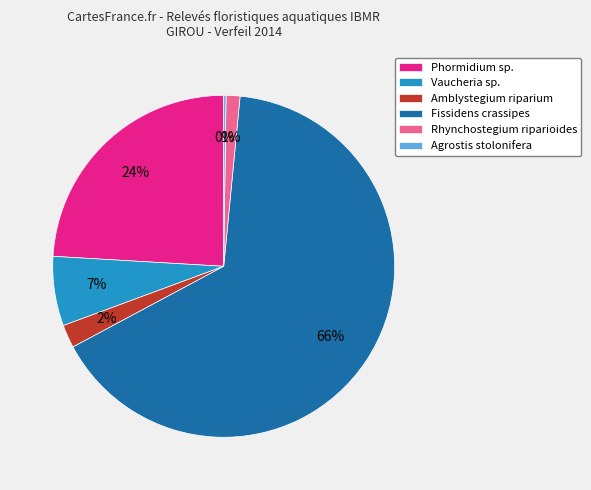

The Phormidium sp. slice represents 31% of the pie. True or false?

False